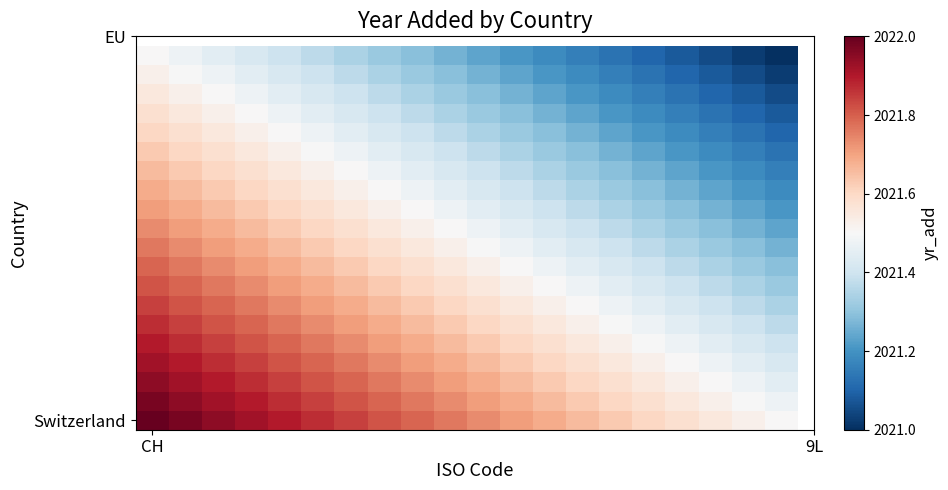

What is the maximum value shown in the chart?

2022.0